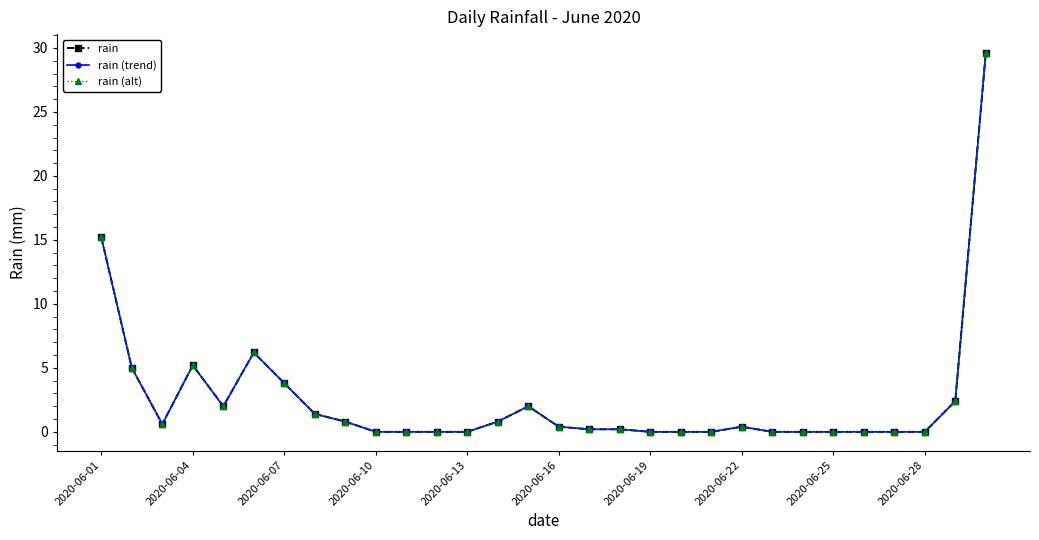

Does the chart have visible grid lines?

No